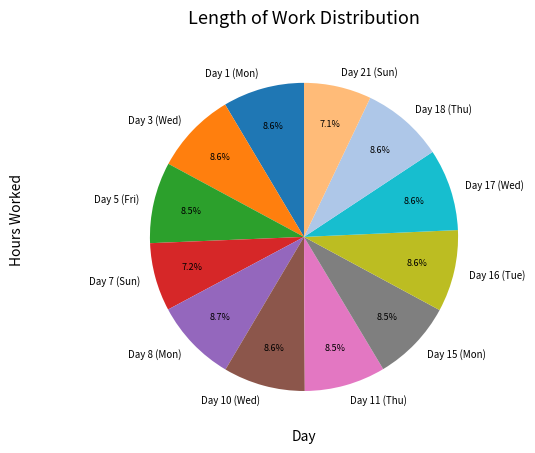

Is there a majority slice in this chart?

No